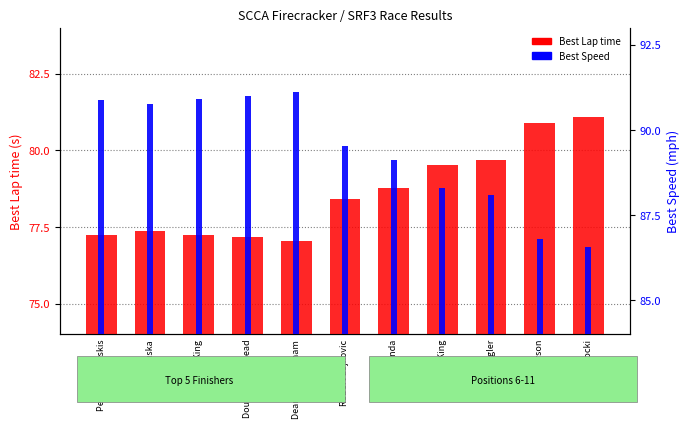

List the series in order of their overall mean, lowest first.

Best Lap time, Best Speed